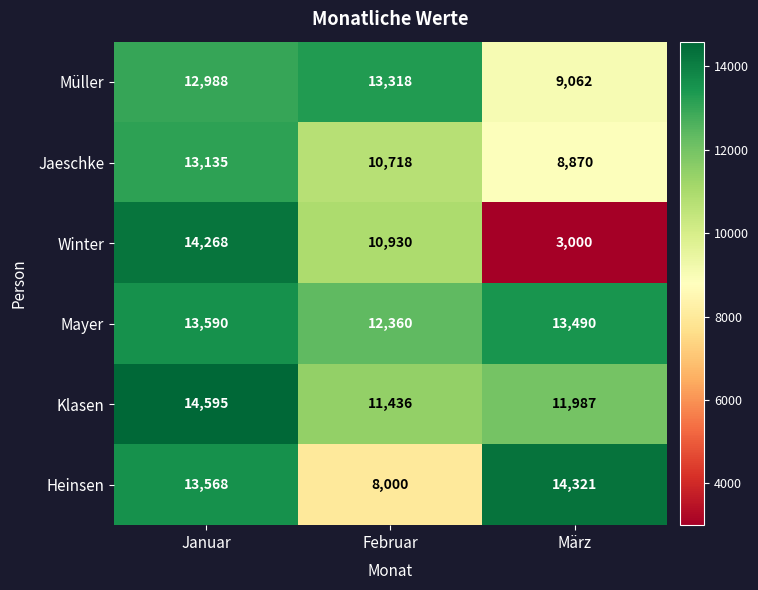

What is the sum of all Winter values?

28198